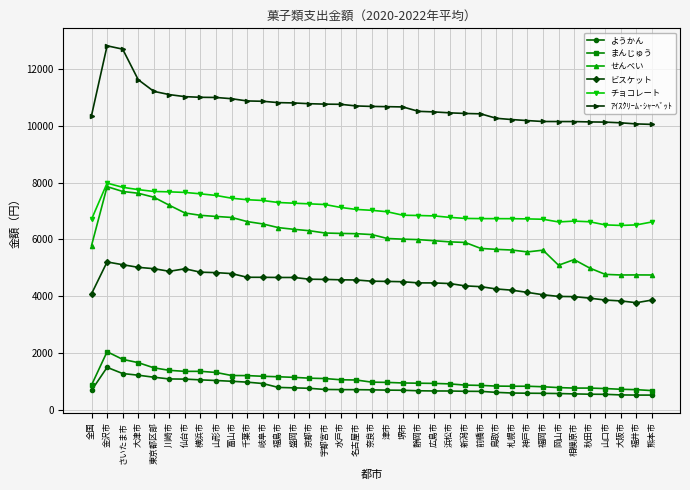

What is the difference between the maximum and minimum values in the まんじゅう series?

1371